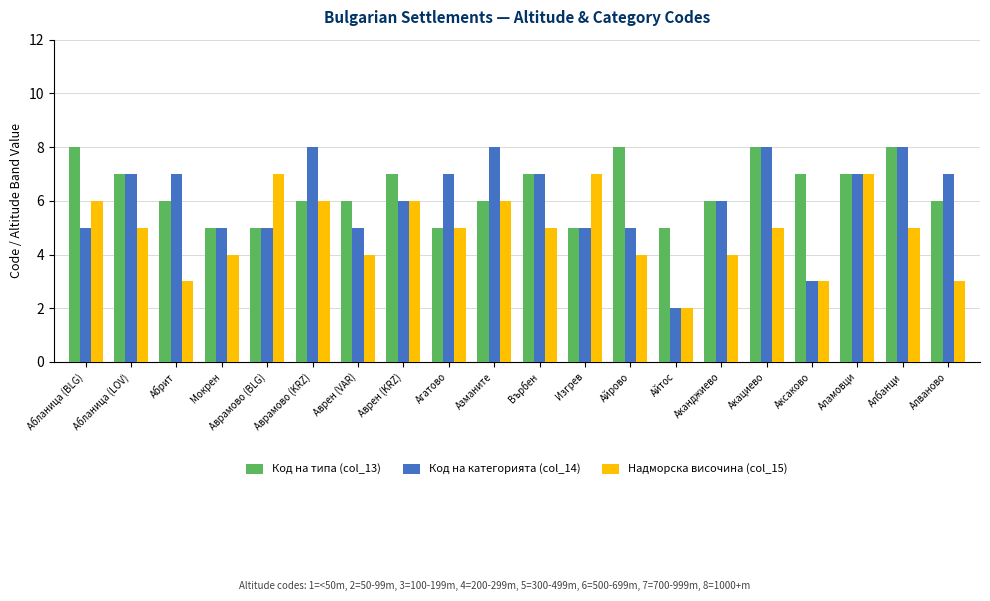

How many data points does each series have?

20